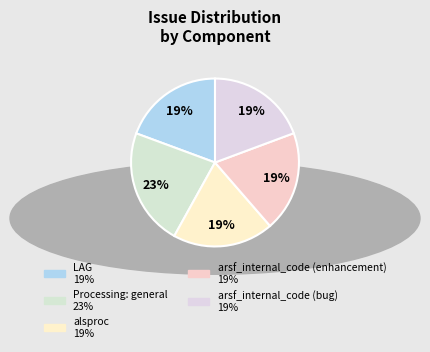

Count the number of slices in the pie.

5